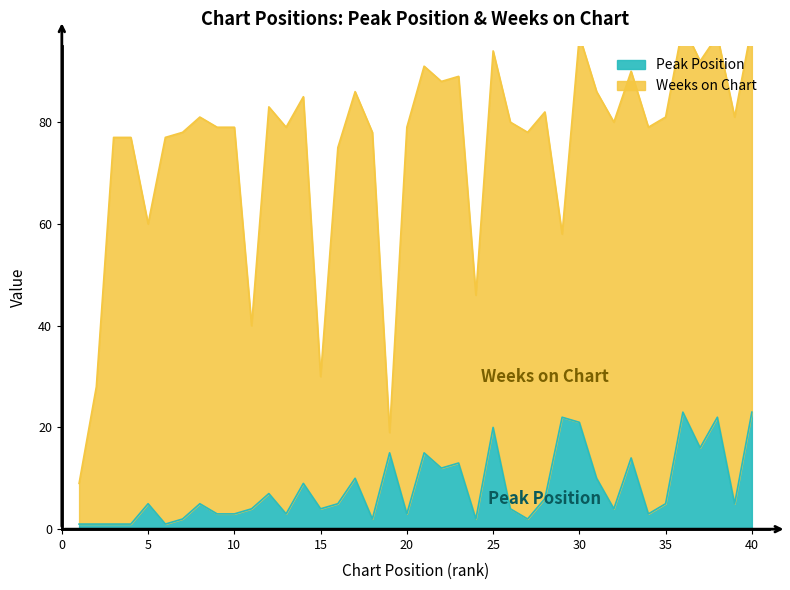

Reading left to right, extract all data points from this chart.

1	1	1	1	5	1	2	5	3	3	4	7	3	9	4	5	10	2	15	3	15	12	13	2	20	4	2	6	22	21	10	4	14	3	5	23	16	22	5	23